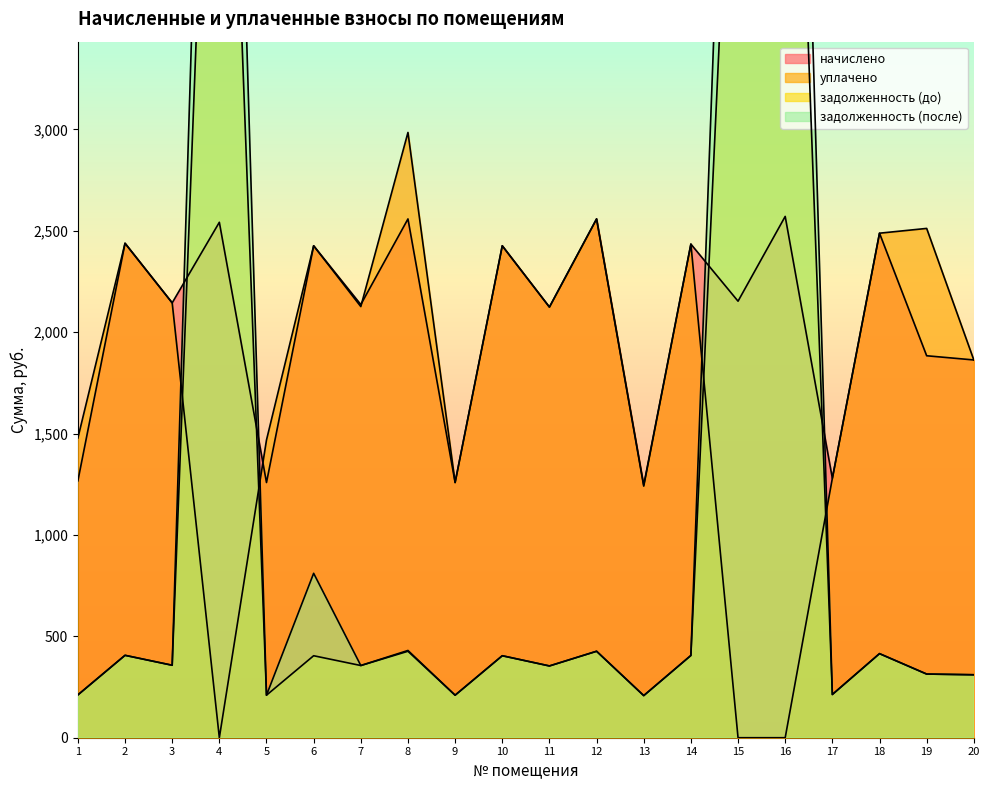

True or false: задолженность (до) and начислено intersect in this chart.

True